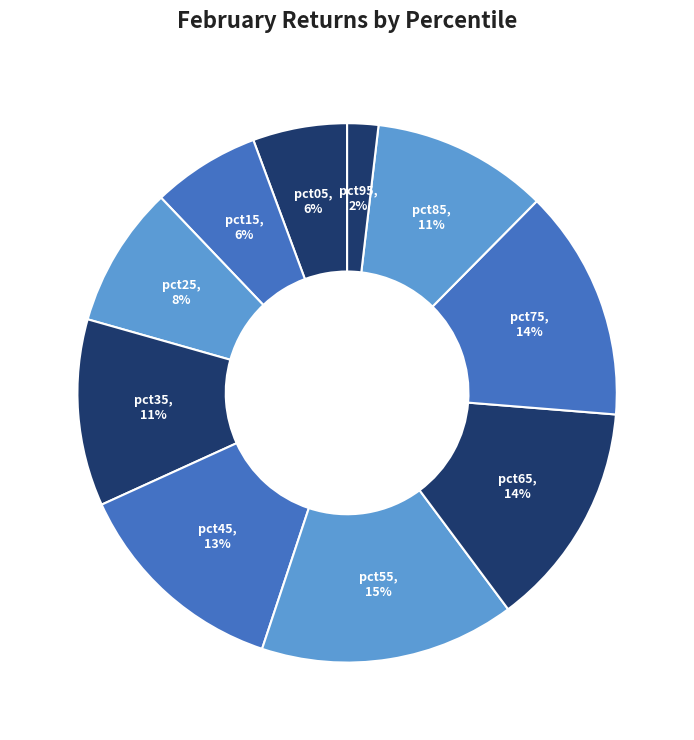

Count the number of slices in the pie.

10